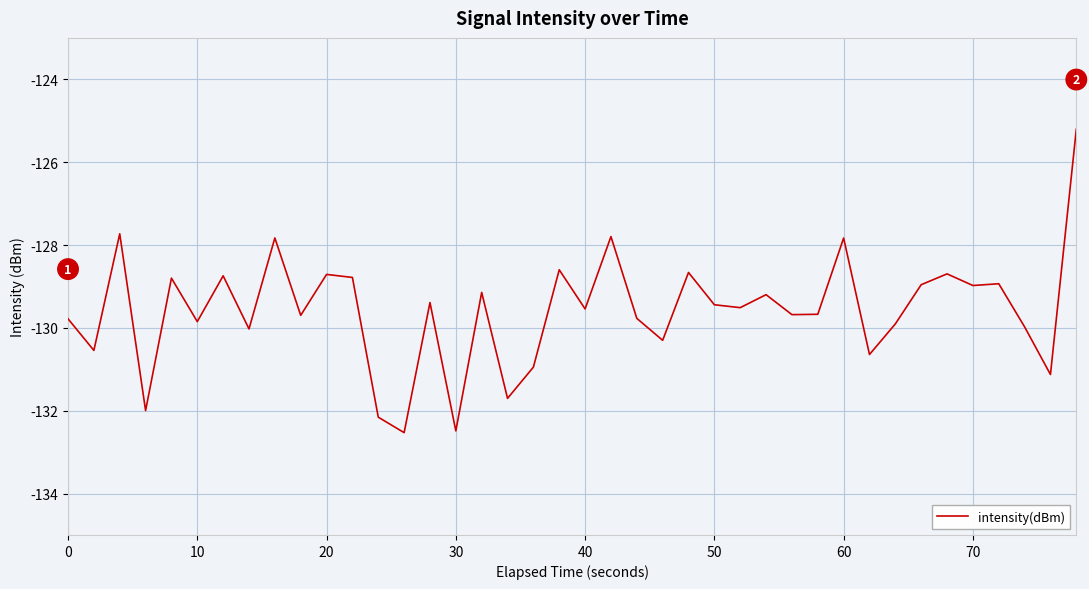

What is the greatest value displayed?

-125.2